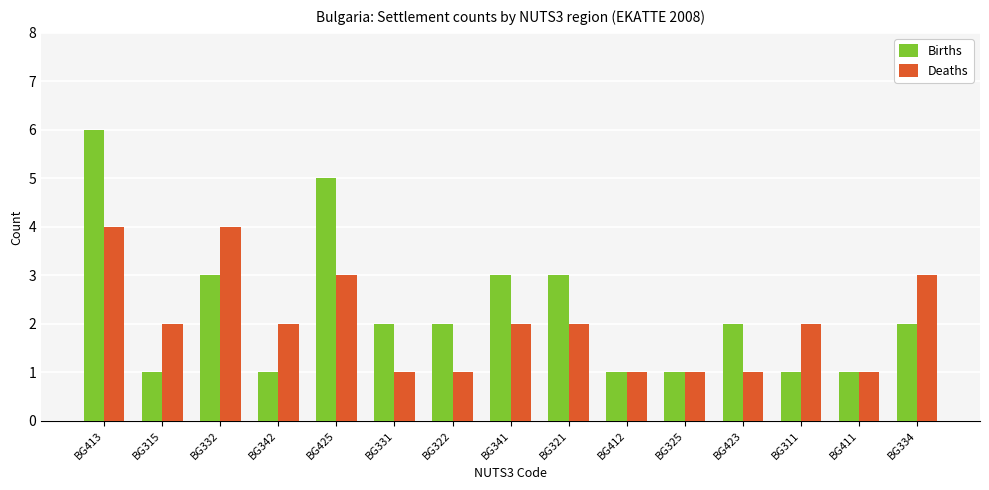

At which category is the sum across all series the highest?

BG413